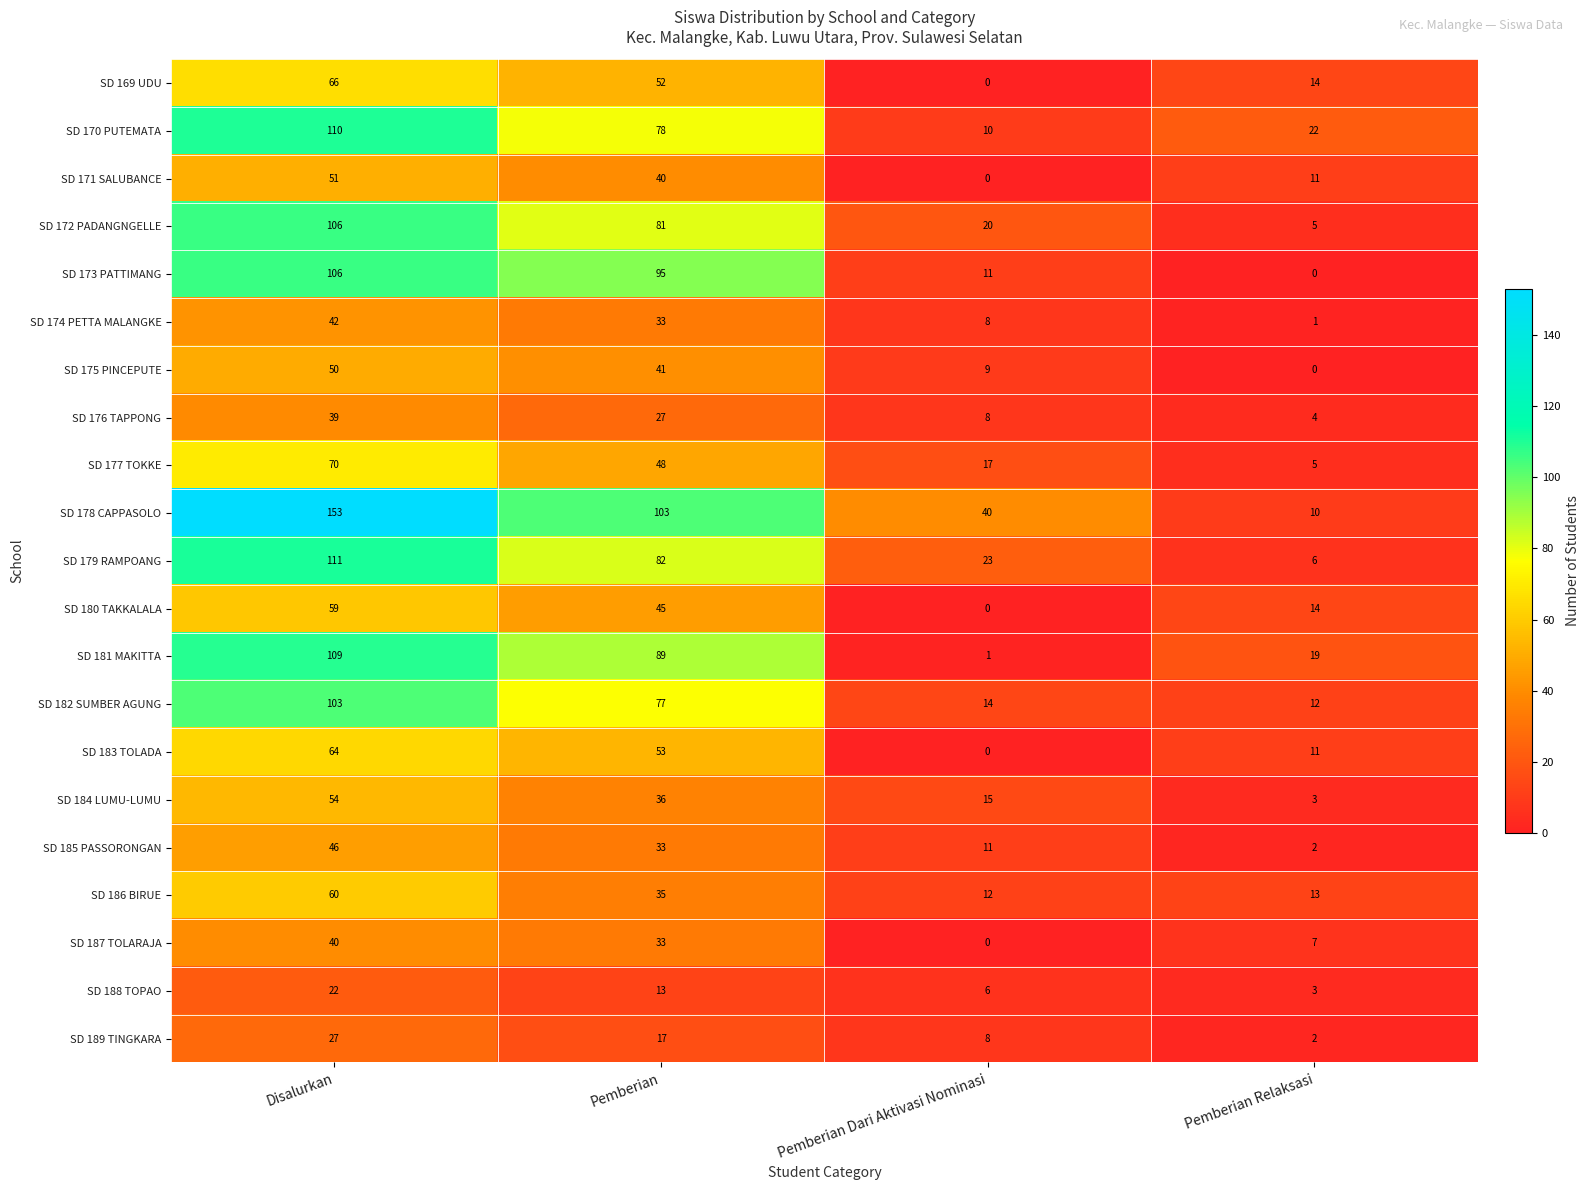

What is the sum of the SD 188 TOPAO values at Disalurkan and Pemberian Dari Aktivasi Nominasi?

28